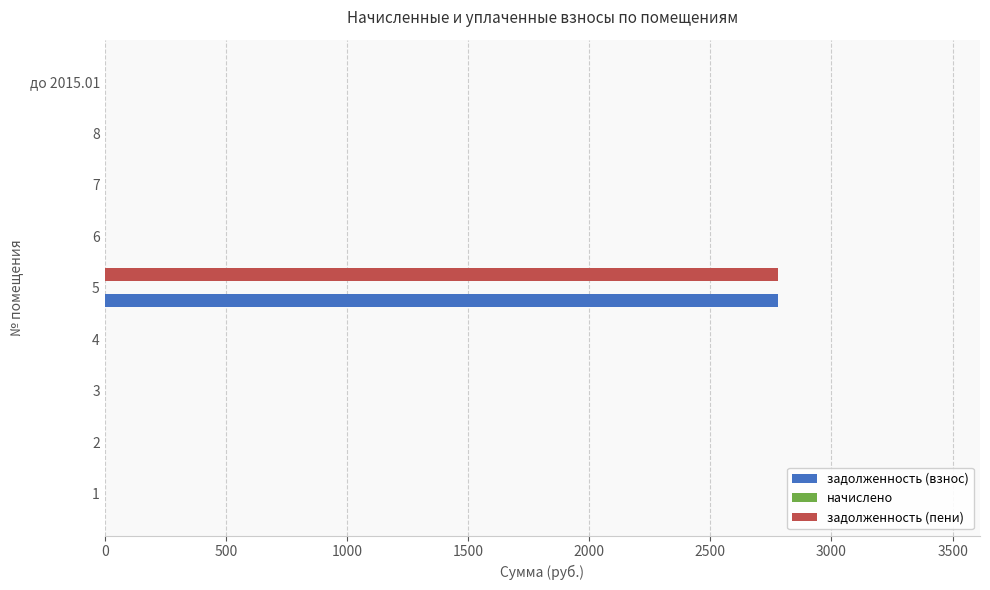

Is the value of задолженность (взнос) at 5 greater than the value of задолженность (пени) at до 2015.01?

Yes